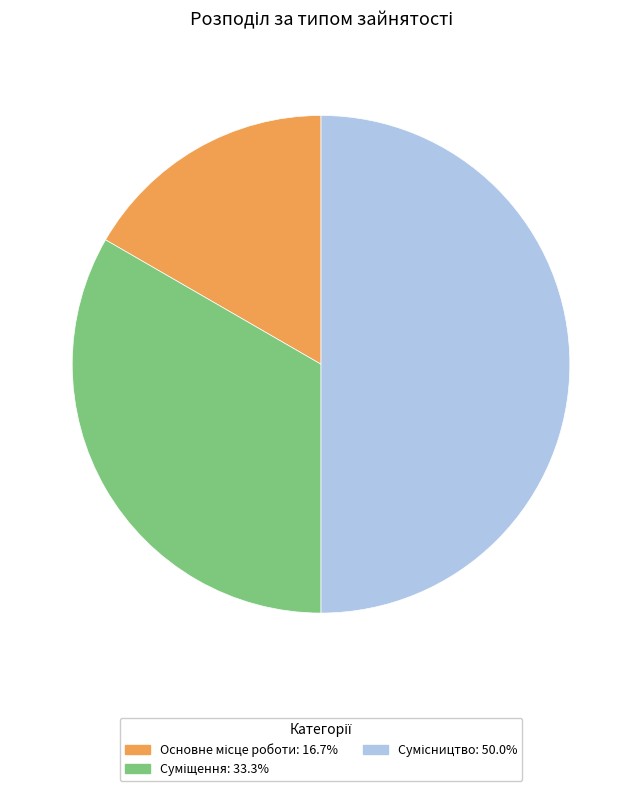

Approximately how many times larger is the value at Сумісництво compared to Суміщення?

1.5